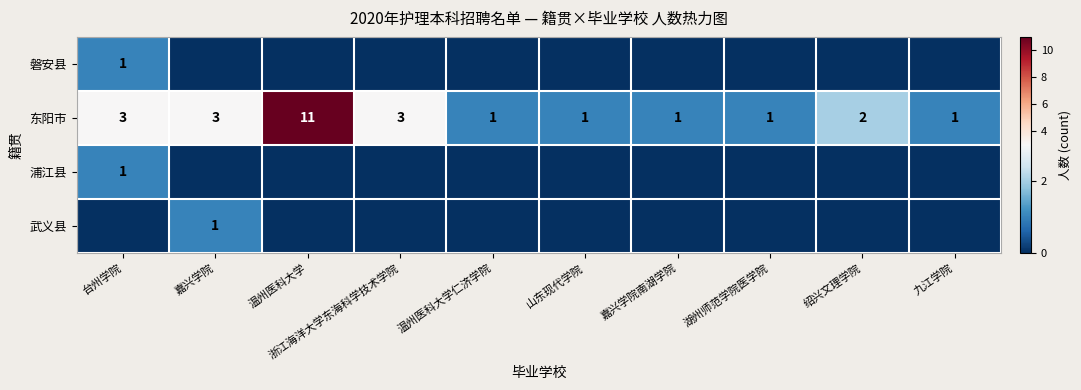

What is the spread (max minus min) of values at 绍兴文理学院?

2